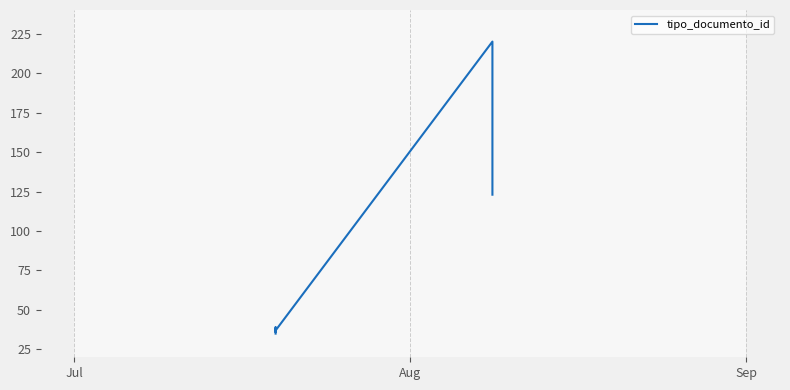

Reading left to right, extract all data points from this chart.

35	38	36	39	37	220	123